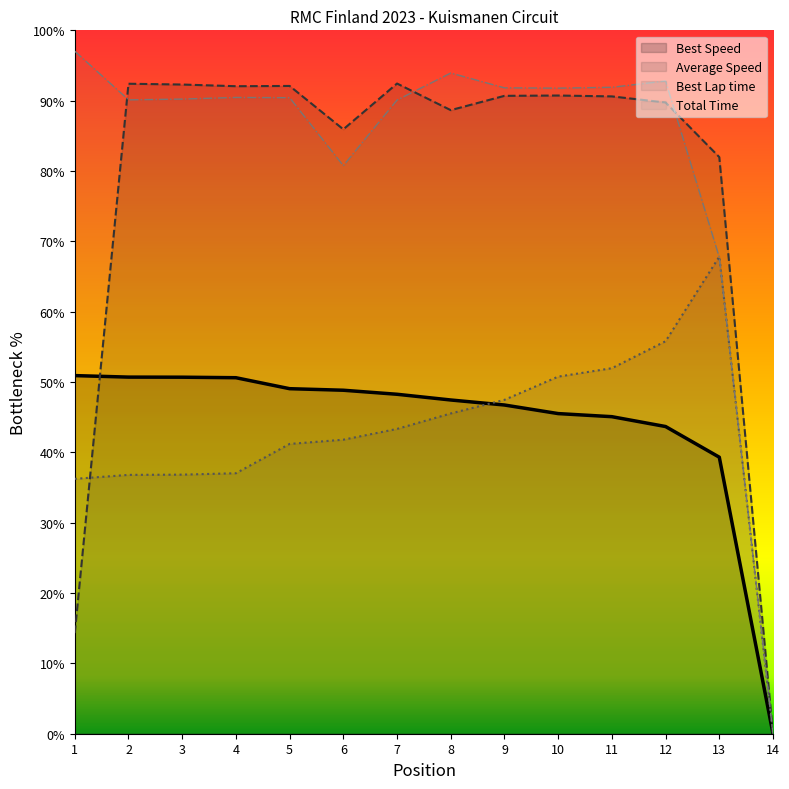

In Average Speed, how many points are higher than both neighbors (excluding endpoints)?

4